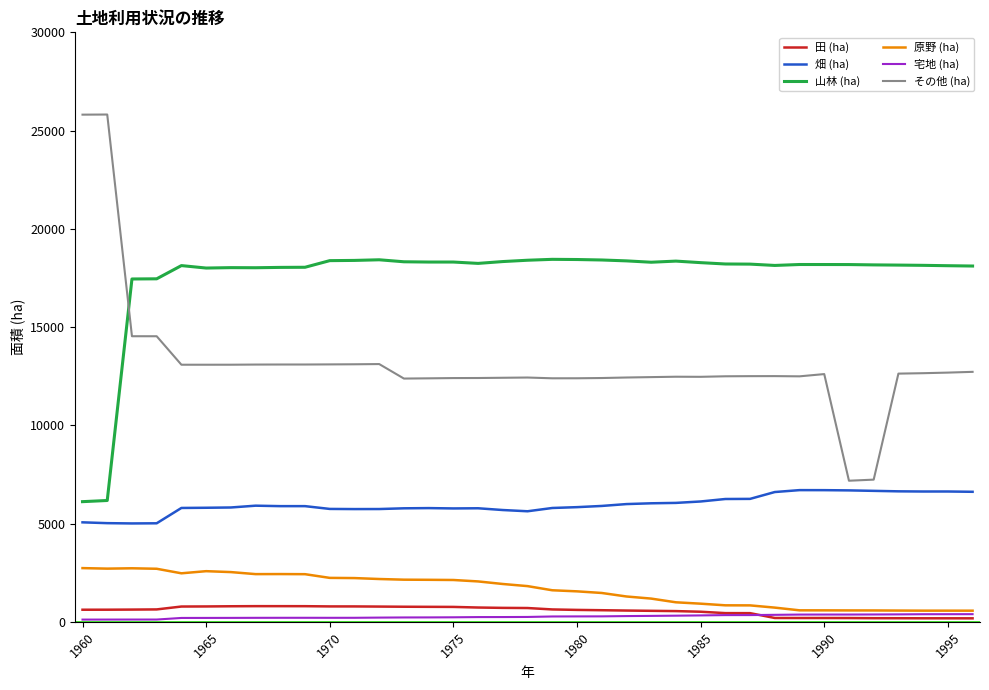

Which series has the widest spread of values?

その他 (ha)